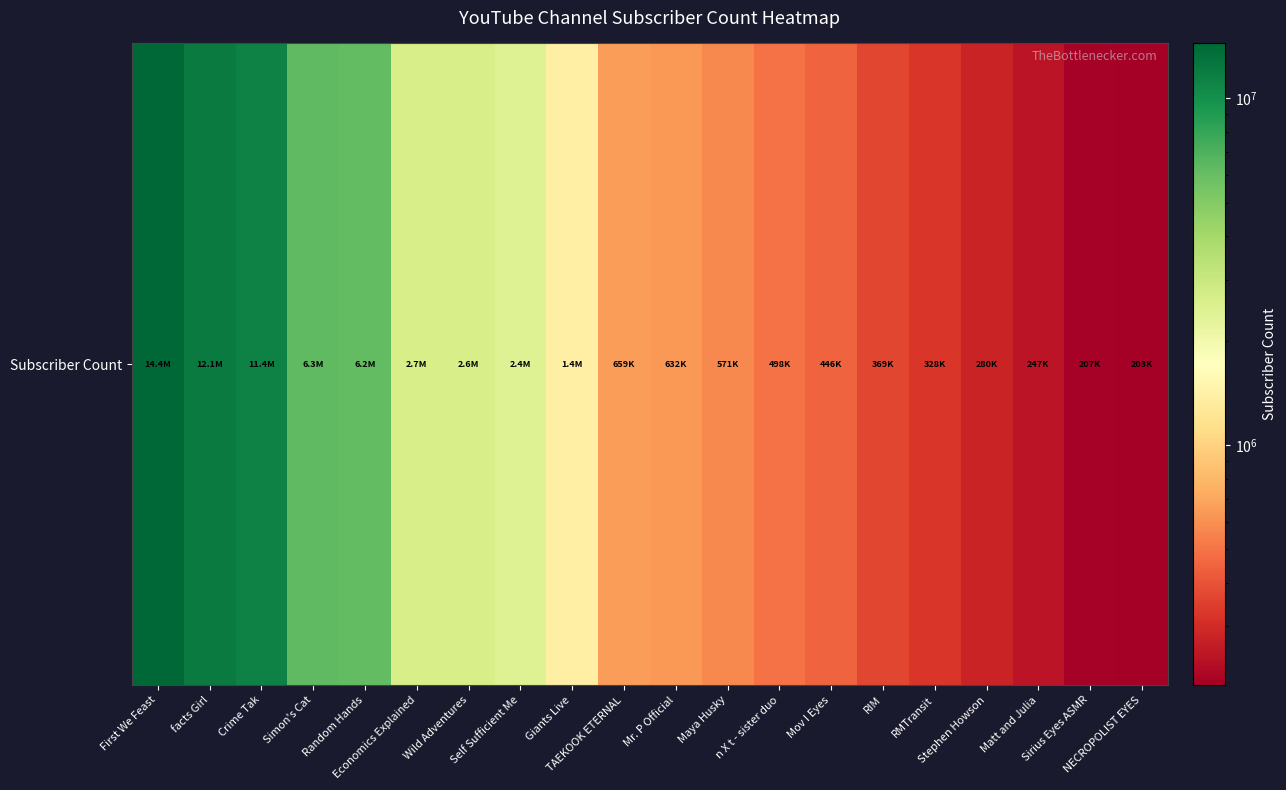

Rank the categories by value from lowest to highest.

NECROPOLIST EYES, Sirius Eyes ASMR, Matt and Julia, Stephen Howson, RMTransit, RIM, Mov I Eyes, n X t - sister duo, Maya Husky, Mr. P Official, TAEKOOK ETERNAL, Giants Live, Self Sufficient Me, Wild Adventures, Economics Explained, Random Hands, Simon's Cat, Crime Tak, facts Girl, First We Feast